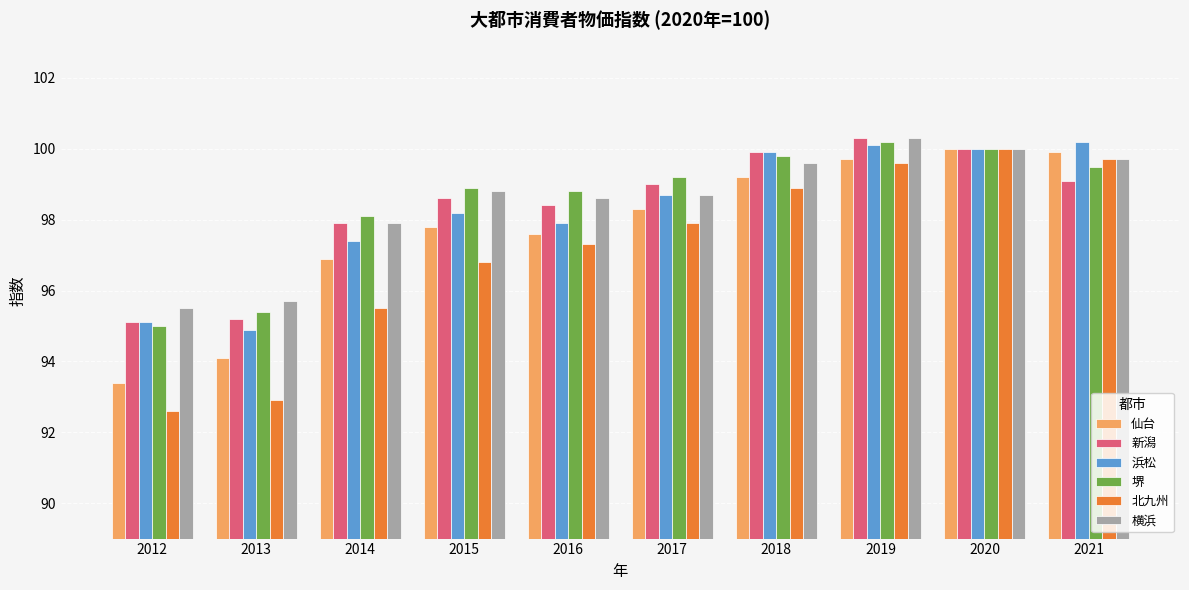

What is the sum of all 堺 values?

984.9